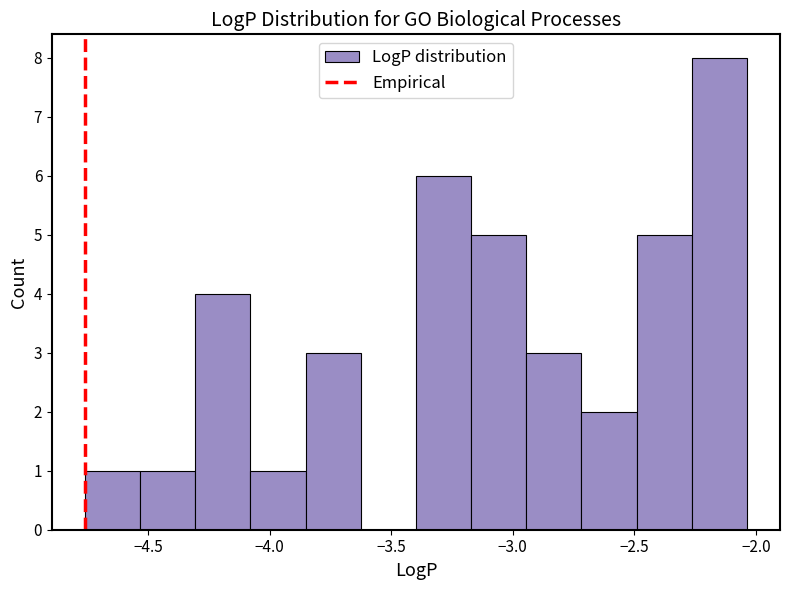

Reading left to right, transcribe this chart: for each bar, give the range it covers on the x-axis and its height. Neither the bar edges nor the heights are printed on the chart, so give them approximately, as read against the axes.

-4.75 to -4.55: 1
-4.55 to -4.30: 1
-4.30 to -4.10: 4
-4.10 to -3.85: 1
-3.85 to -3.65: 3
-3.65 to -3.40: 0
-3.40 to -3.15: 6
-3.15 to -2.95: 5
-2.95 to -2.70: 3
-2.70 to -2.50: 2
-2.50 to -2.25: 5
-2.25 to -2.05: 8